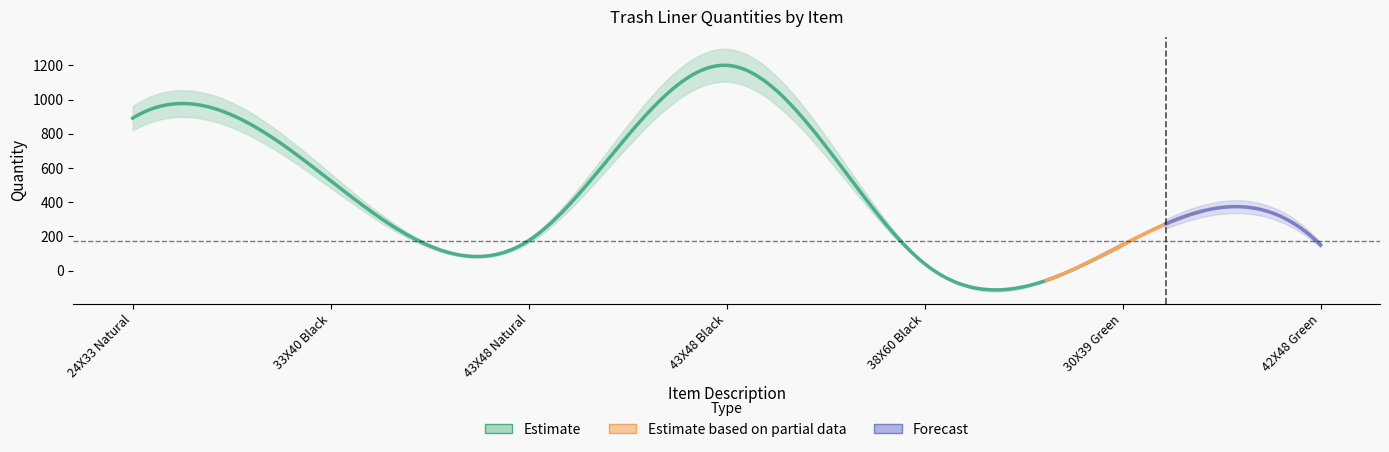

Rank the categories by value from lowest to highest.

5, 7, 6, 3, 2, 1, 4